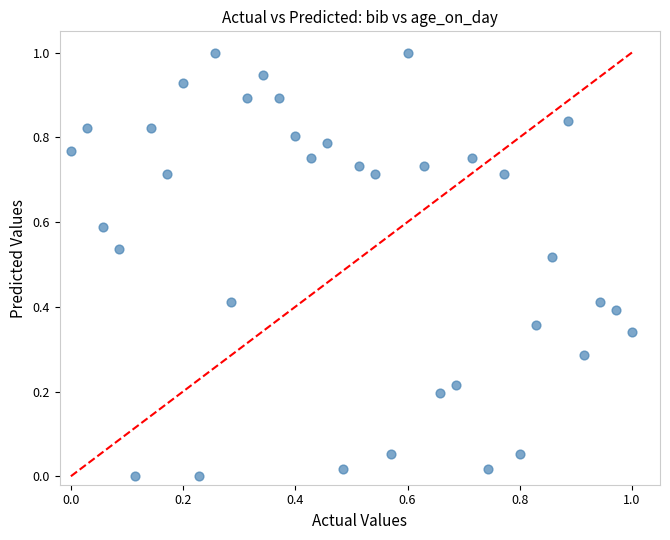

What is the range of Y values (max minus min)?

1.0